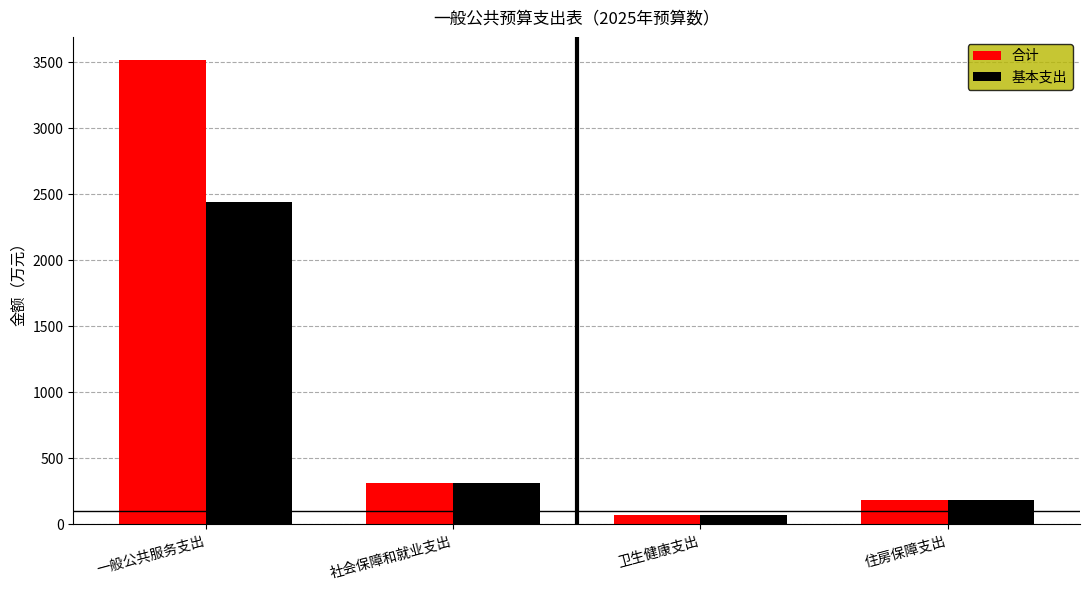

What position from the left is 住房保障支出?

4